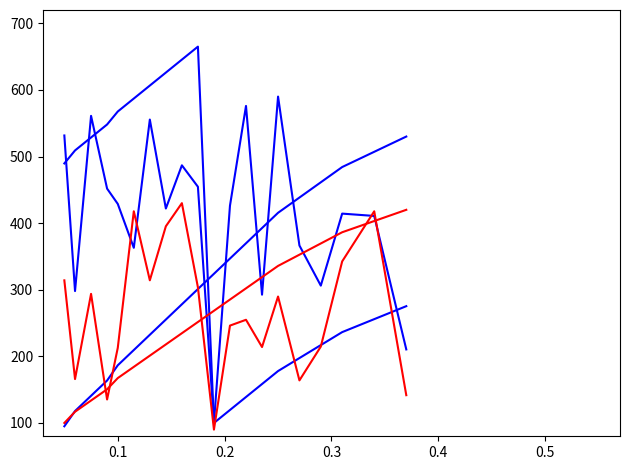

Is it true that intensity_2 equals 154.7 at 0.3?

False